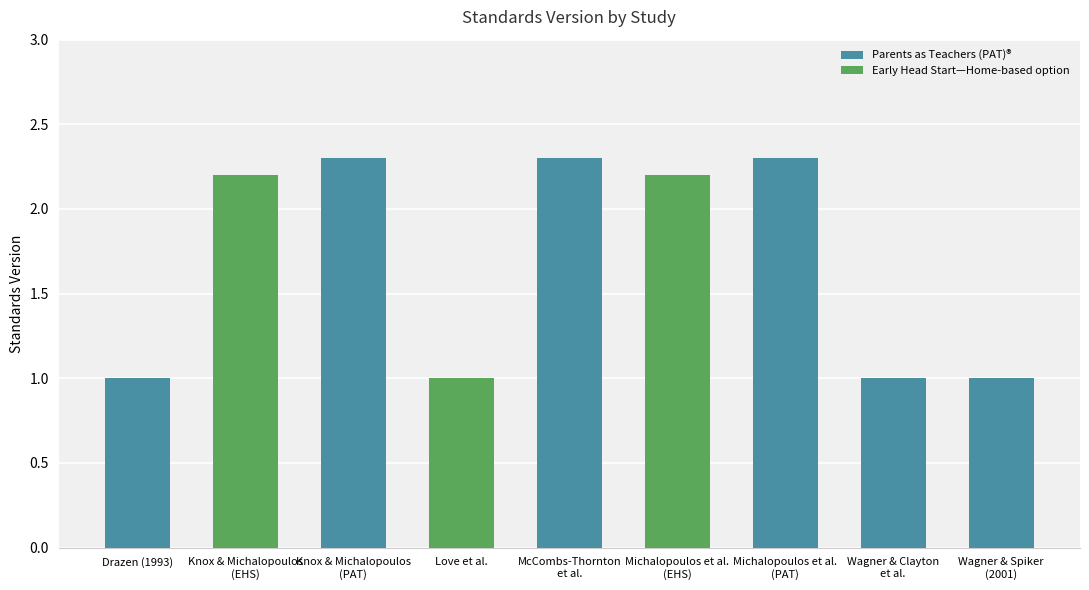

True or false: the data shows 1.0 at Love et al..

True